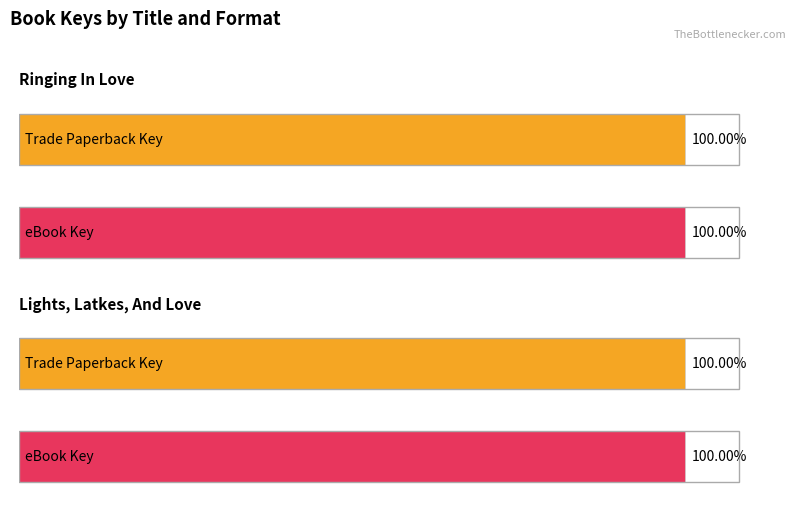

What position from the left is Ringing In Love?

1